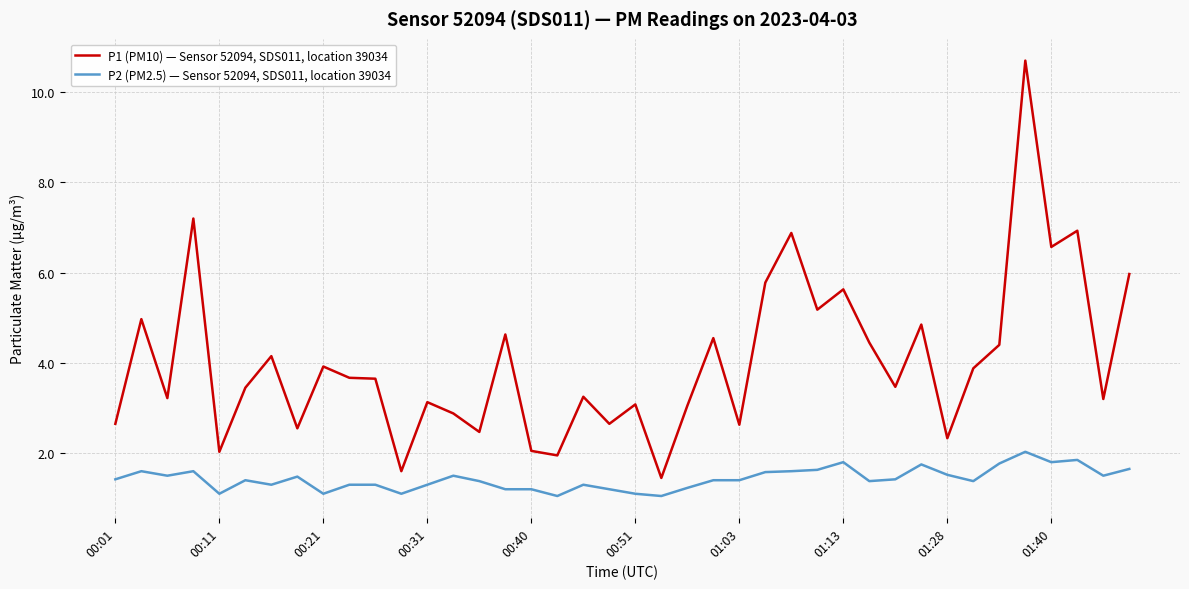

What is the lowest value of the P2 (PM2.5) — Sensor 52094, SDS011, location 39034 series?

1.1